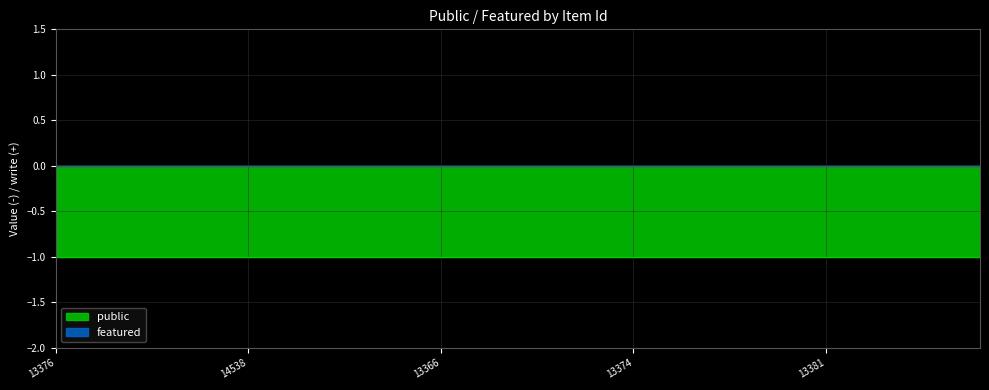

True or false: public and featured cross at least once.

False